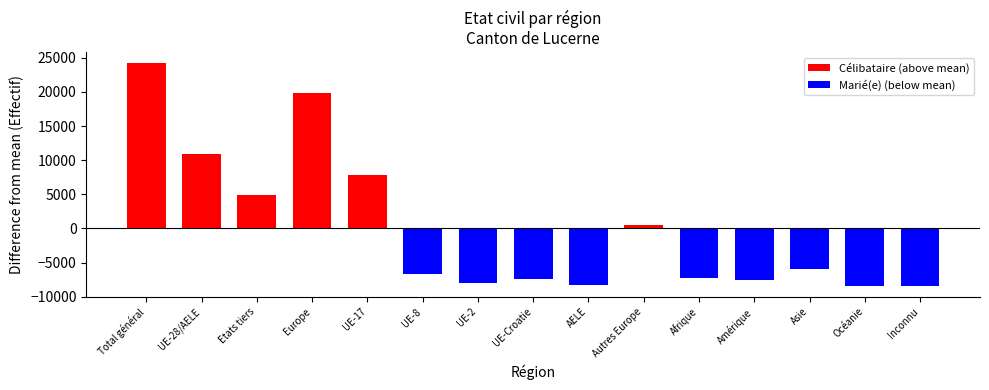

List the labels in order of value, smallest first.

Inconnu, Océanie, AELE, UE-2, Amérique, UE-Croatie, Afrique, UE-8, Asie, Autres Europe, Etats tiers, UE-17, UE-28/AELE, Europe, Total général